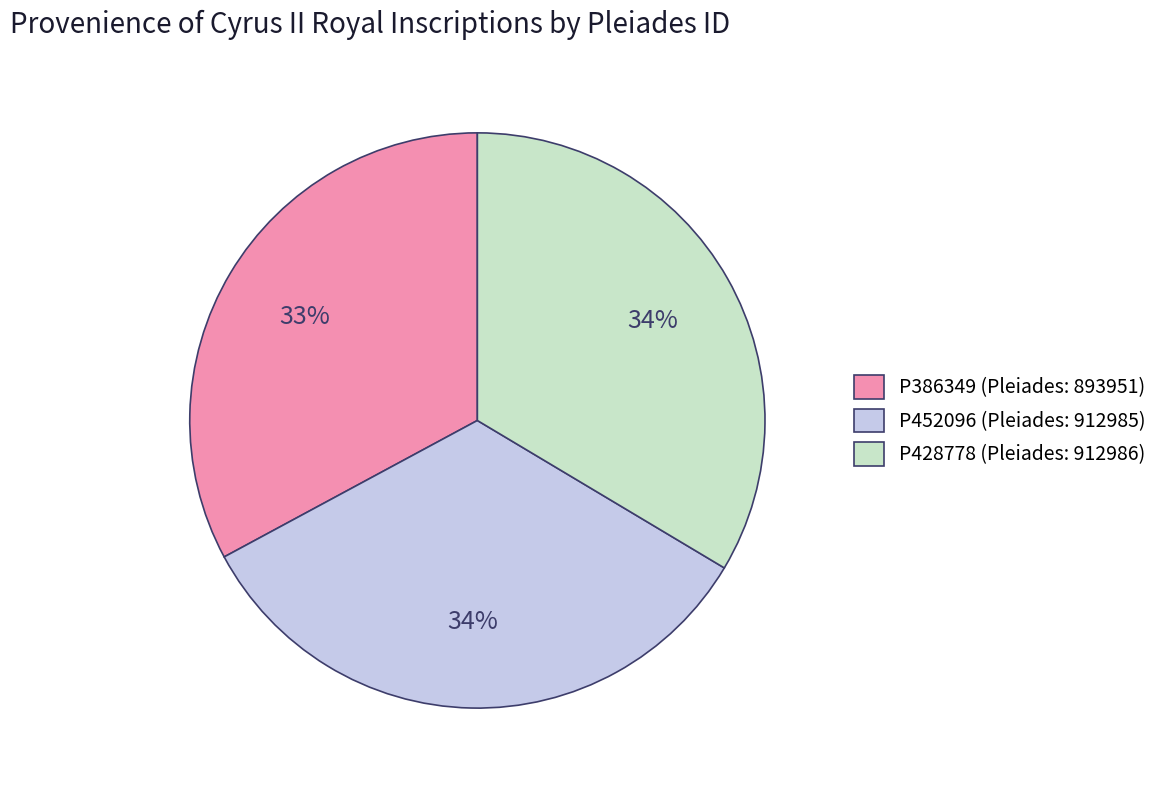

Is it true that P428778 is 40% of the pie?

False